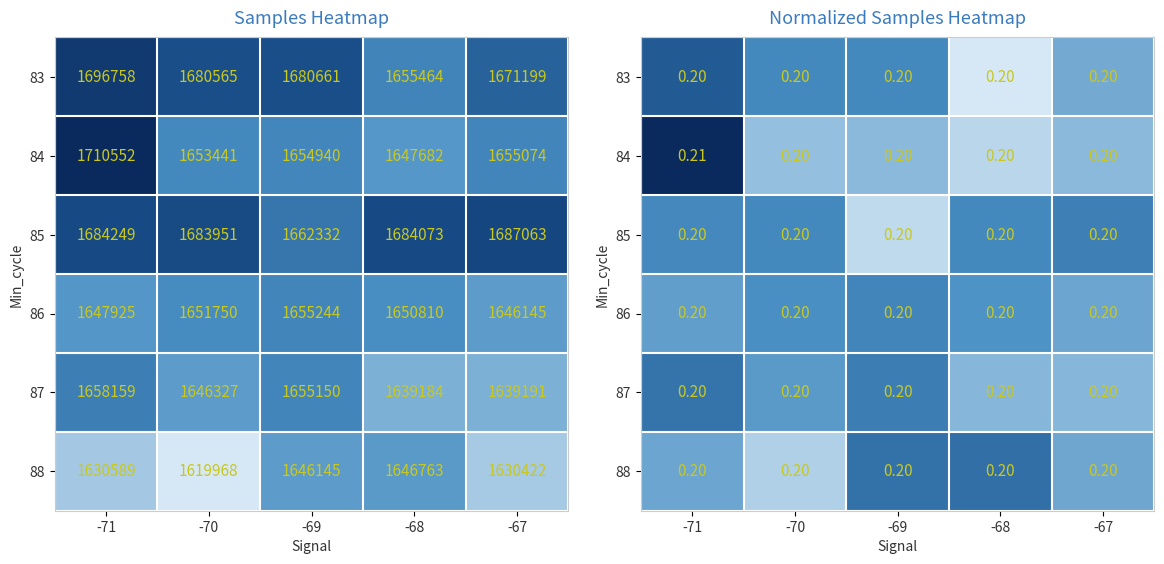

Count the 87 values in the range 0 to 1.

5